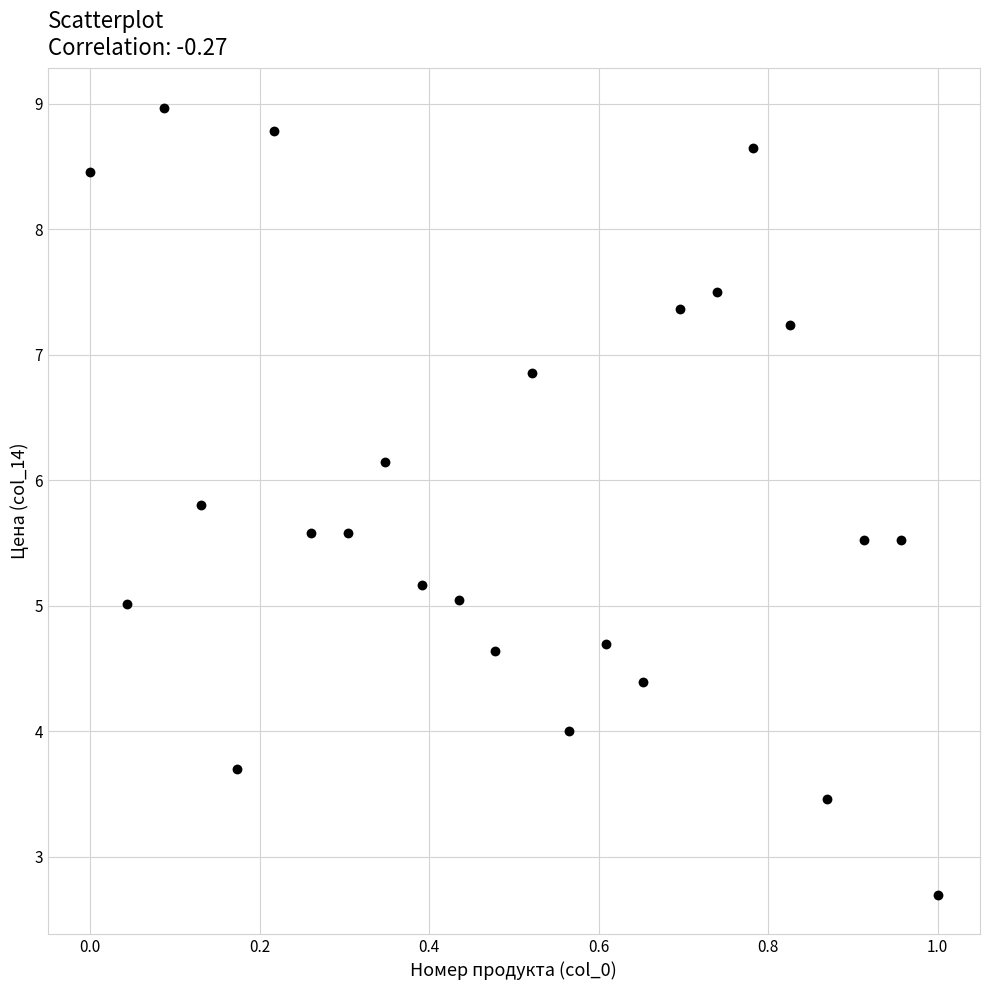

What is the range of X values (max minus min)?

1.0